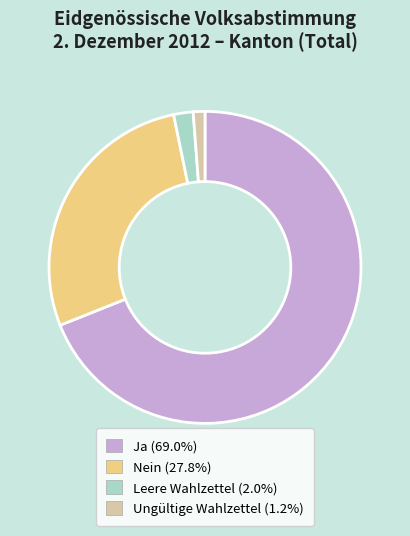

Rank the categories by value from lowest to highest.

Ungültige Wahlzettel, Leere Wahlzettel, Nein, Ja